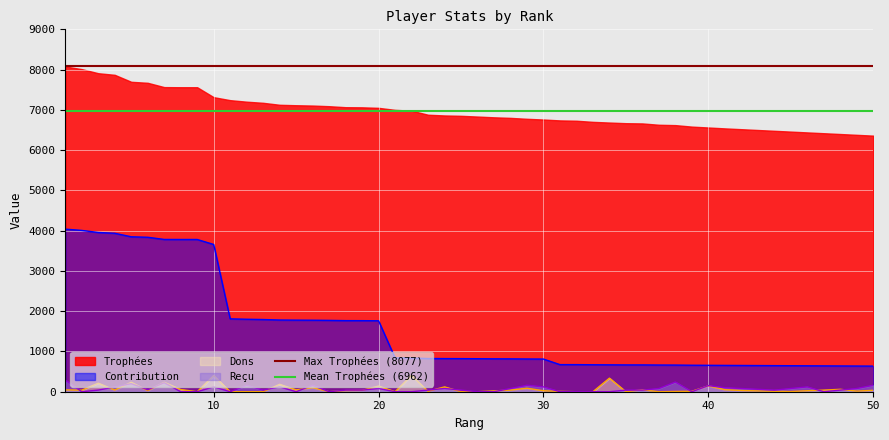

What is the maximum value for Reçu?

290